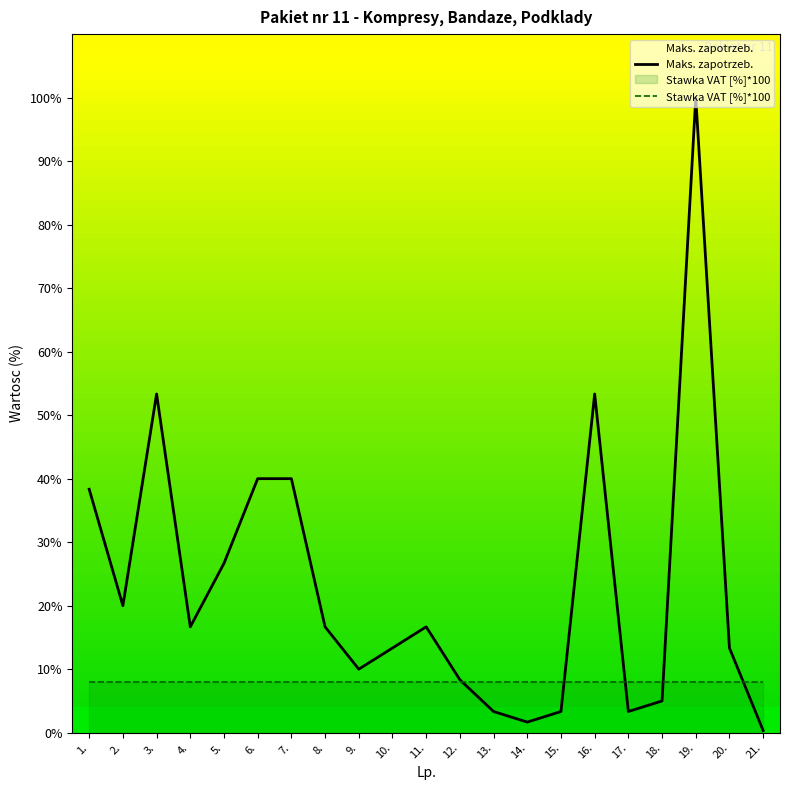

The value of Maks. zapotrzeb. at 8. is 16.7. True or false?

True